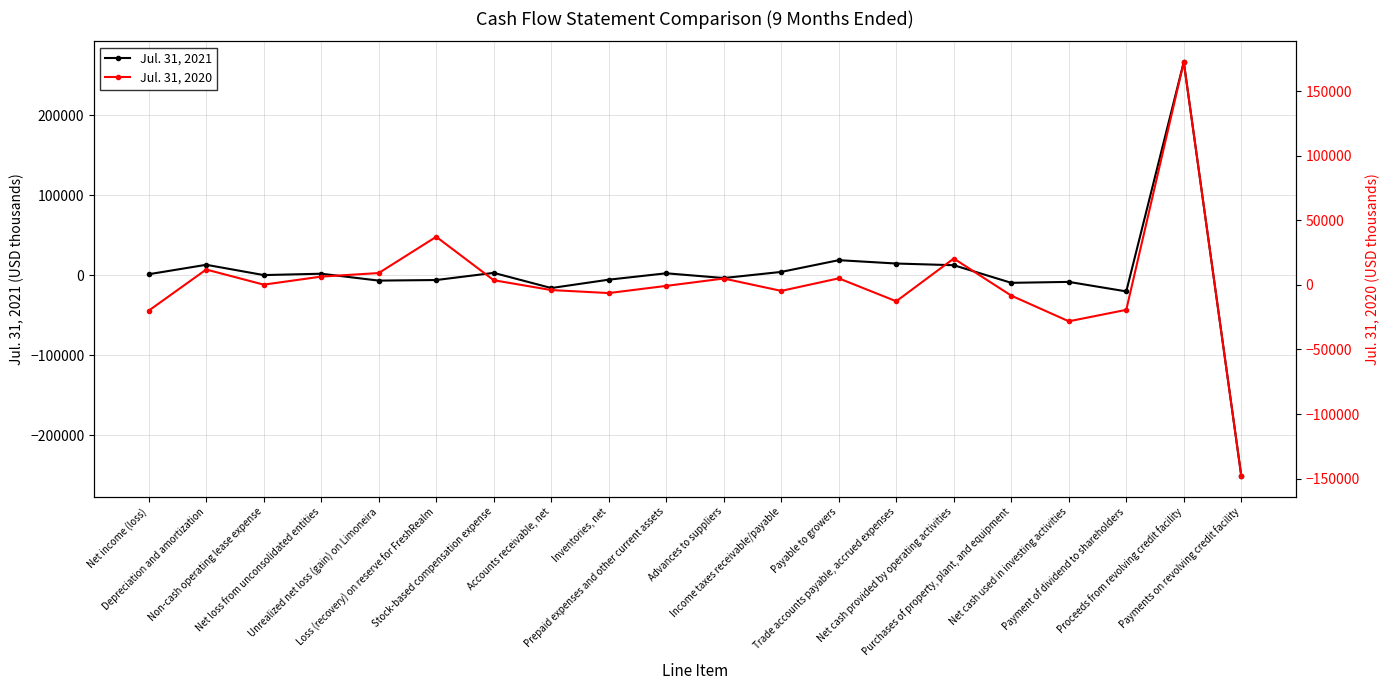

The value of Jul. 31, 2020 at Loss (recovery) on reserve for FreshRealm is 37192. True or false?

True